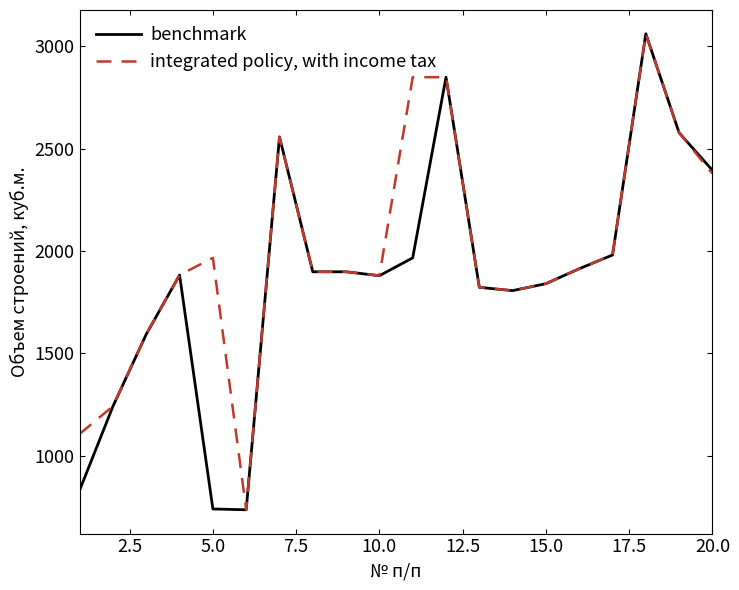

What is the maximum value for integrated policy, with income tax?

3061